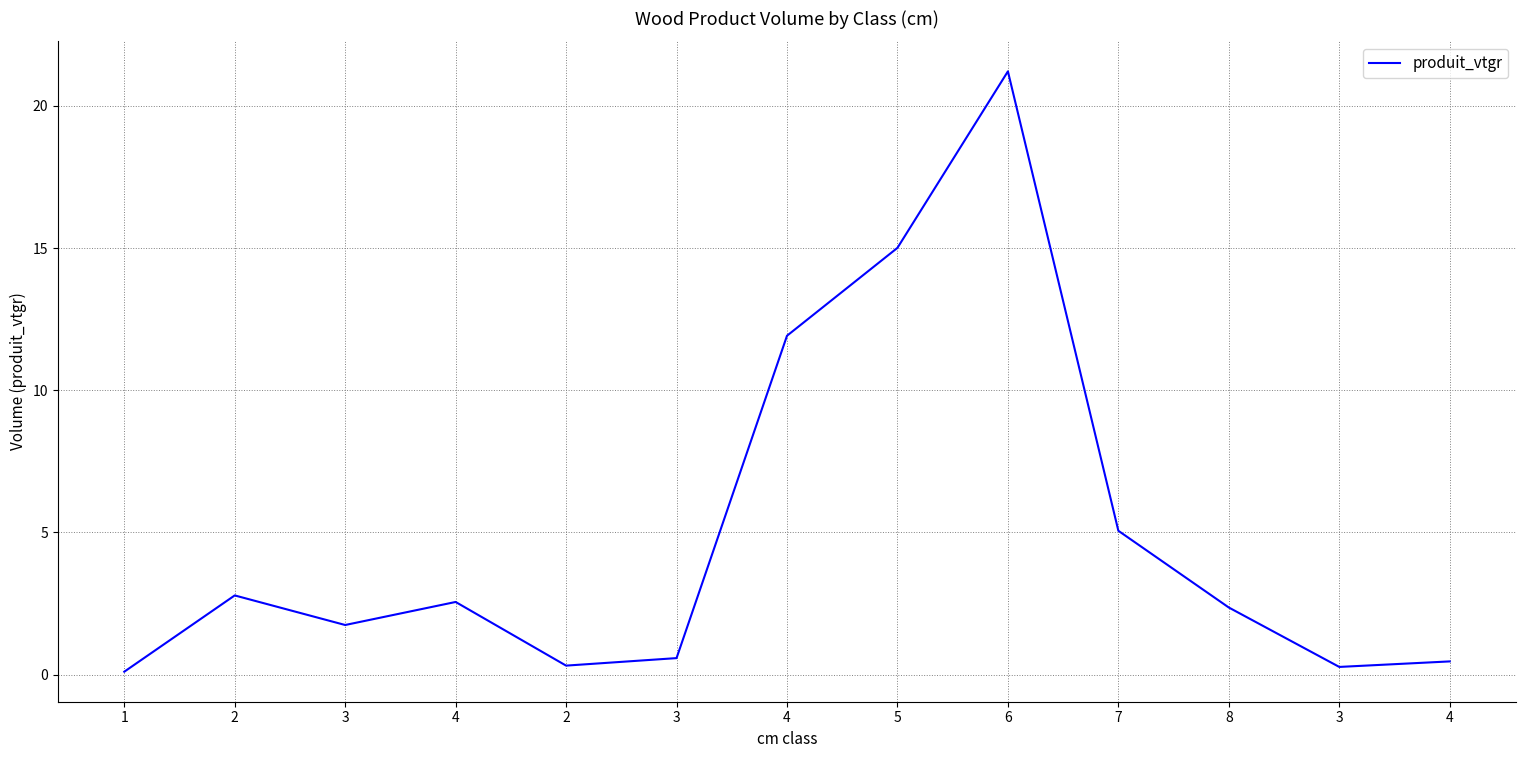

Does the chart have visible grid lines?

Yes